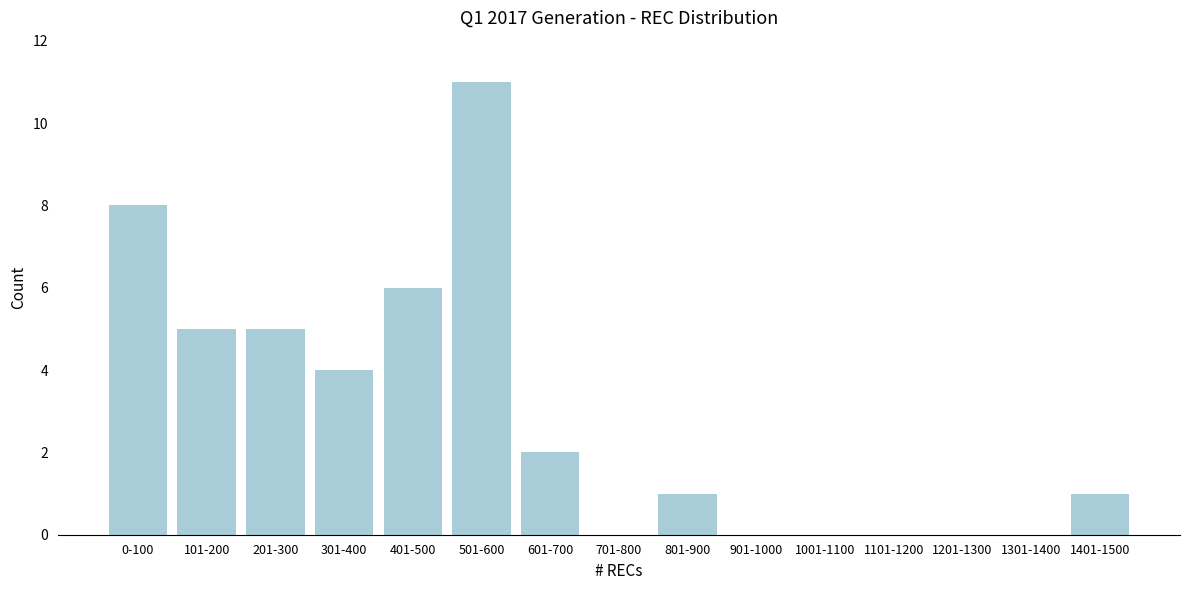

Reading left to right, what are all the values shown in this chart?

0-100=8	101-200=5	201-300=5	301-400=4	401-500=6	501-600=11	601-700=2	701-800=0	801-900=1	901-1000=0	1001-1100=0	1101-1200=0	1201-1300=0	1301-1400=0	1401-1500=1